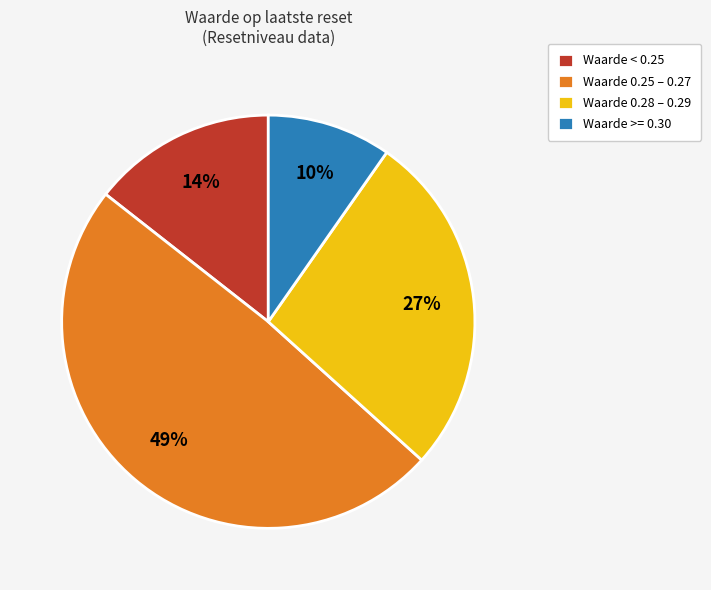

Is it true that Waarde >= 0.30 is 1% of the pie?

False